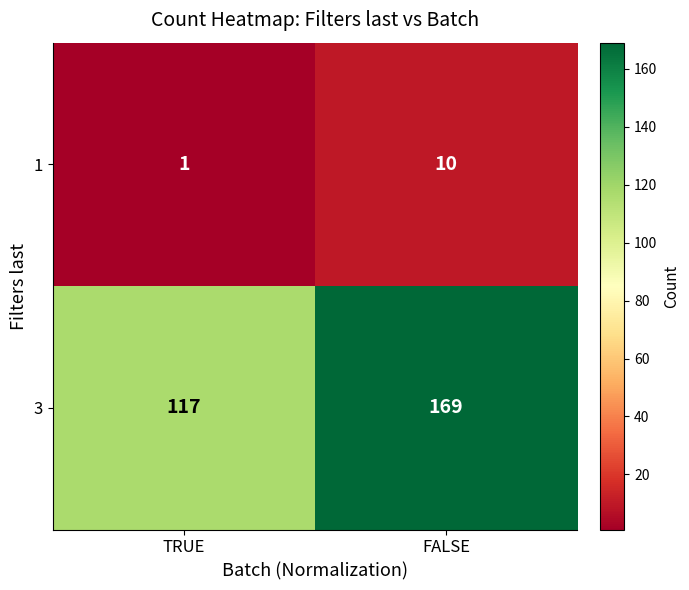

Reading left to right, extract all data points from this chart.

1: TRUE=1	FALSE=10
3: TRUE=117	FALSE=169